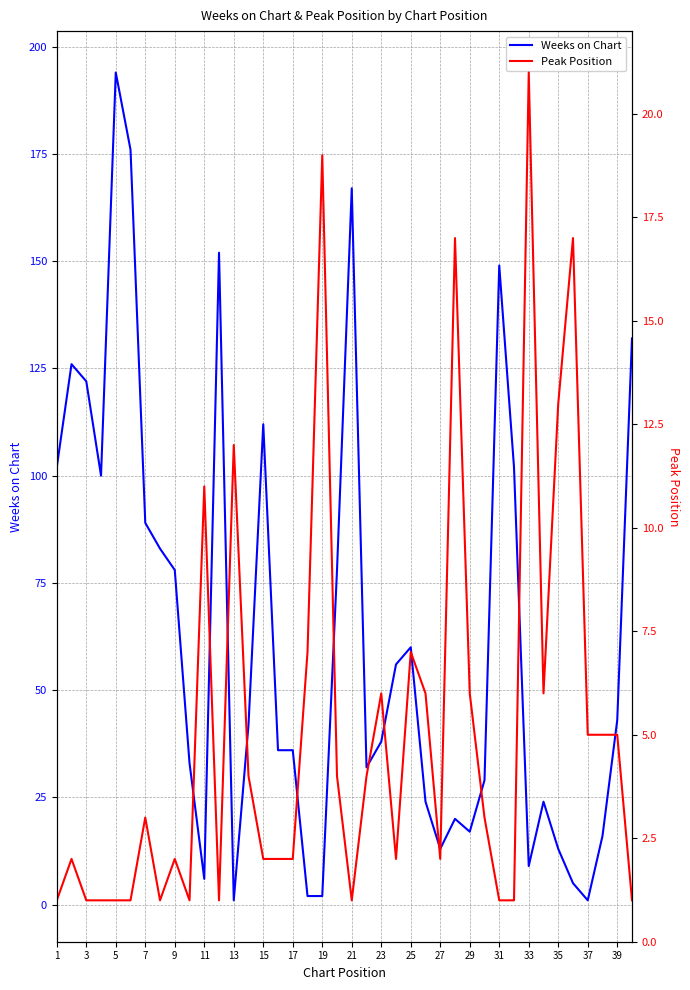

How many categories are shown in the chart?

40